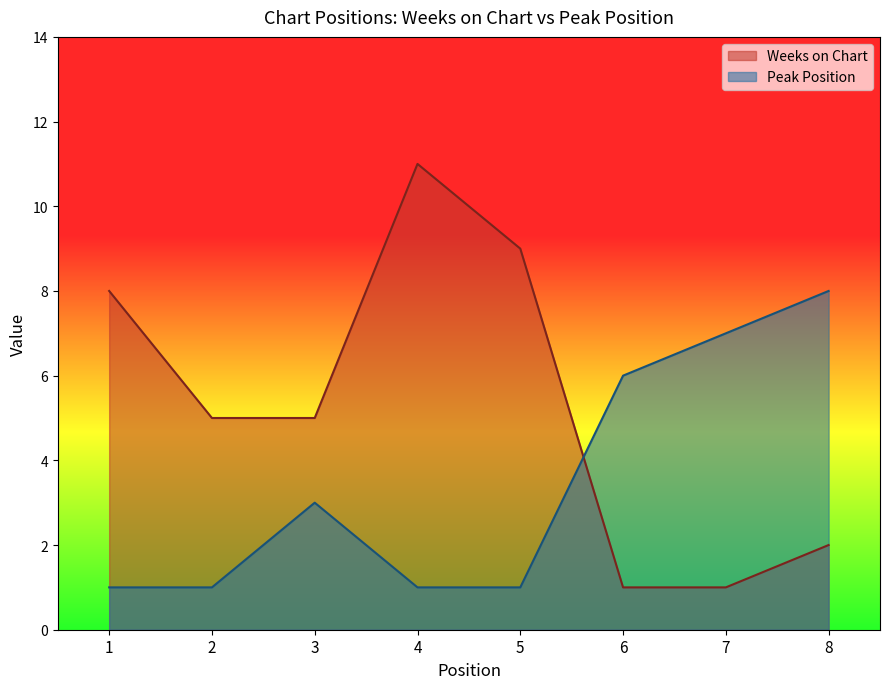

In Weeks on Chart, how many points are higher than both neighbors (excluding endpoints)?

1